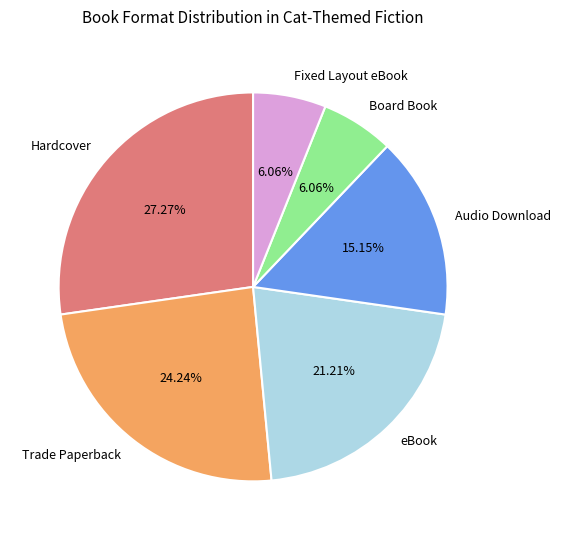

To the nearest percent, what is the combined percentage of Trade Paperback and eBook?

45%